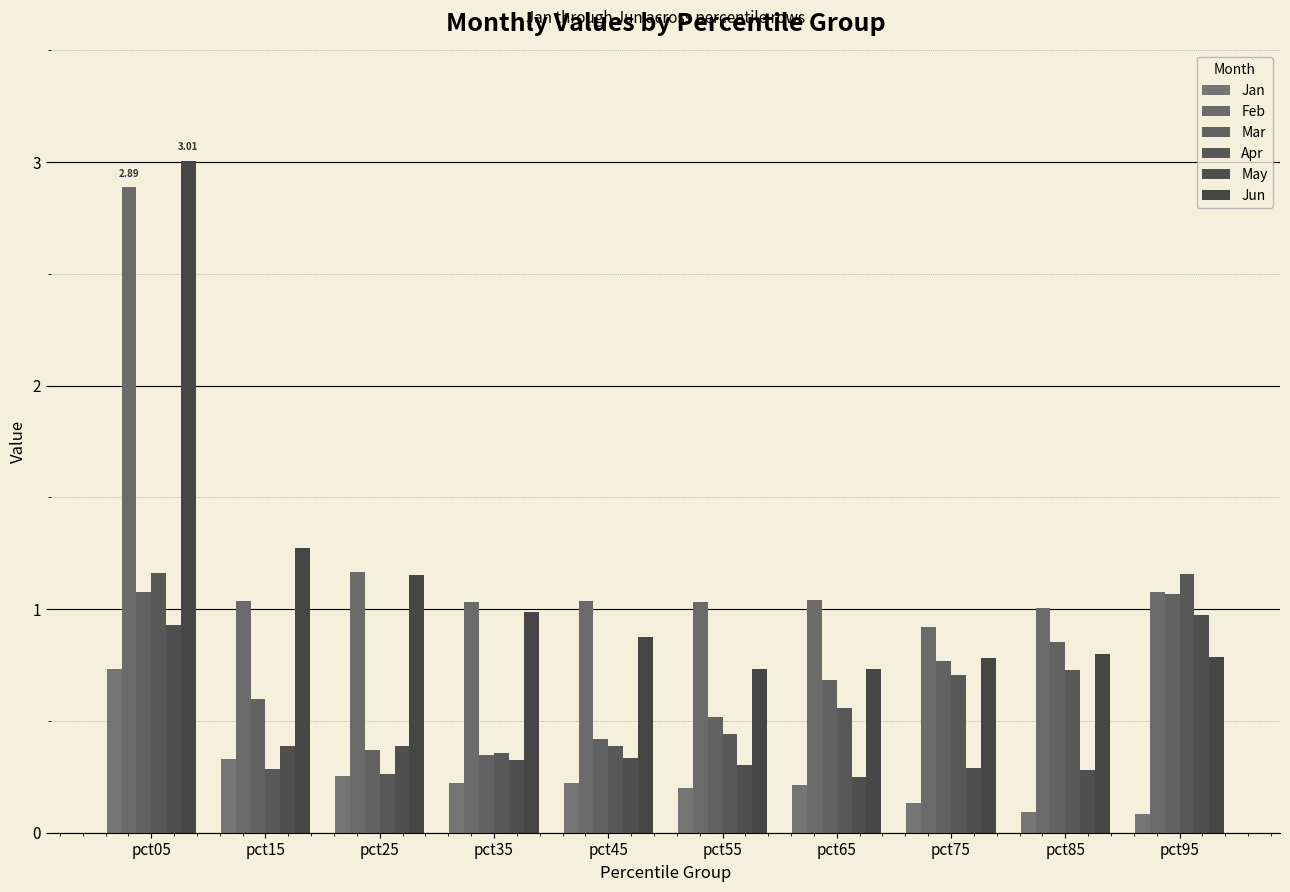

True or false: Jun has a value of 1.1 at pct85.

False